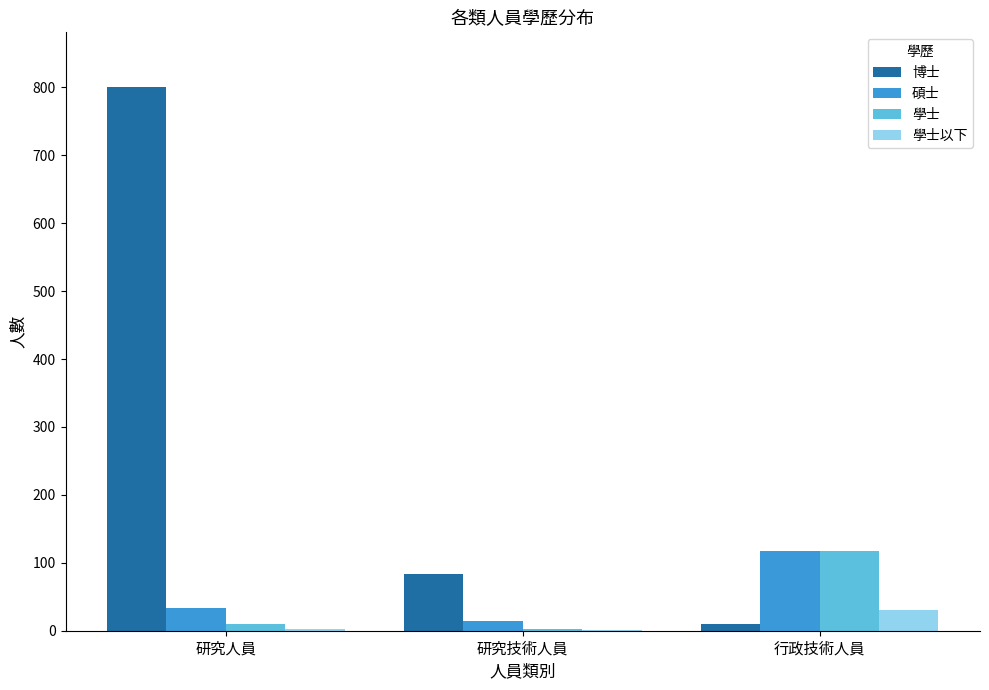

Is the value of 碩士 at 研究人員 greater than the value of 學士以下 at 研究技術人員?

Yes